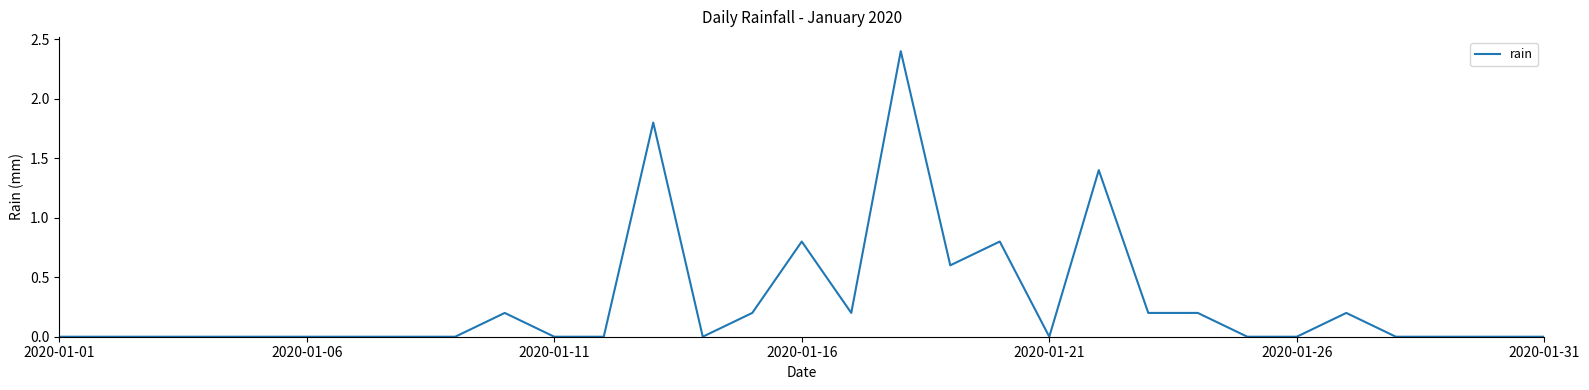

What is the maximum value shown in the chart?

2.4